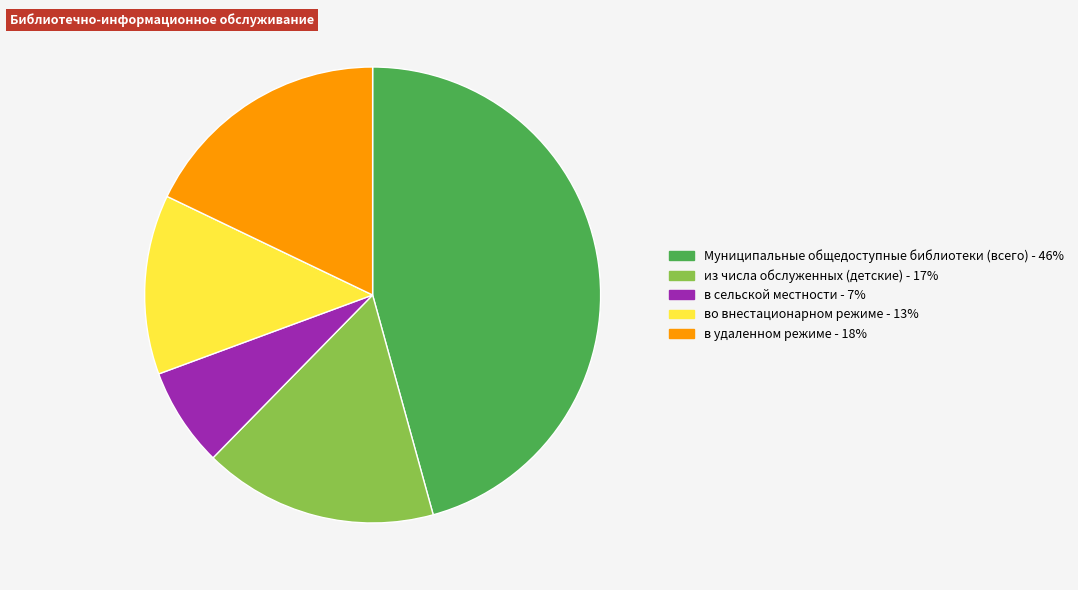

What is the smallest slice in the pie chart?

в сельской местности